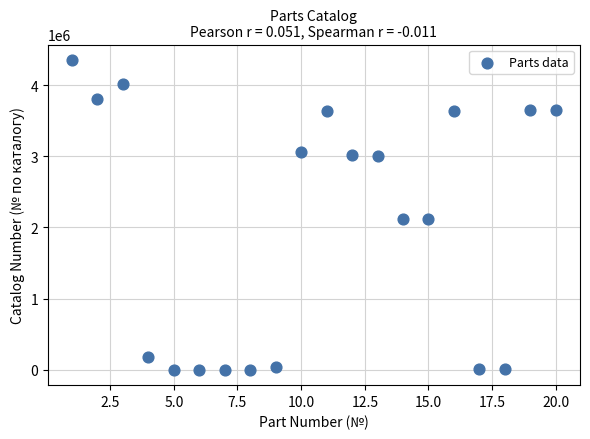

What is the range of Y values (max minus min)?

4352357